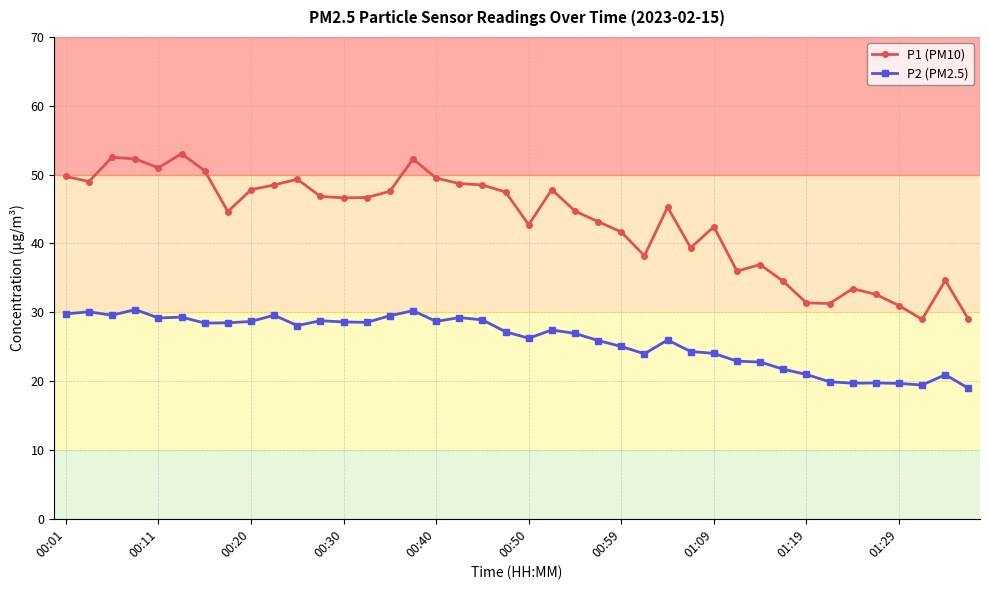

True or false: P1 (PM10) has more than 2 interior local peaks.

True